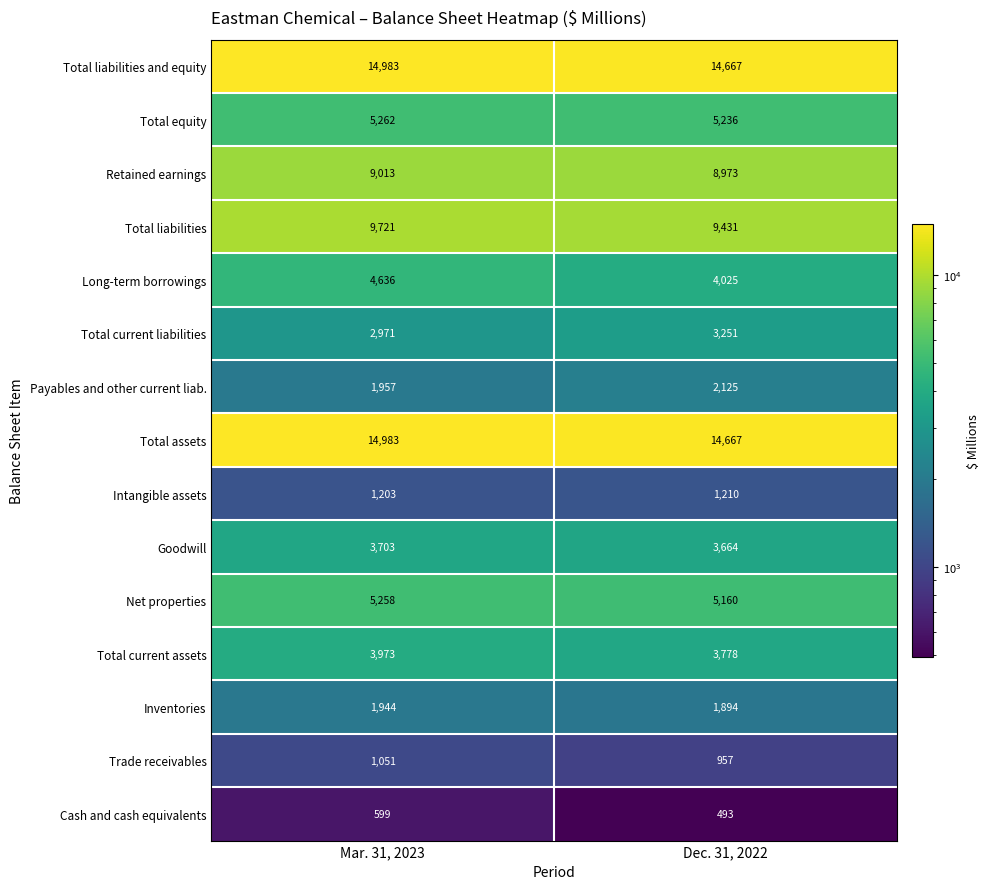

Rank the series at 0 from highest to lowest value.

Total assets, Total liabilities and equity, Total liabilities, Retained earnings, Total equity, Net properties, Long-term borrowings, Total current assets, Goodwill, Total current liabilities, Payables and other current liab., Inventories, Intangible assets, Trade receivables, Cash and cash equivalents